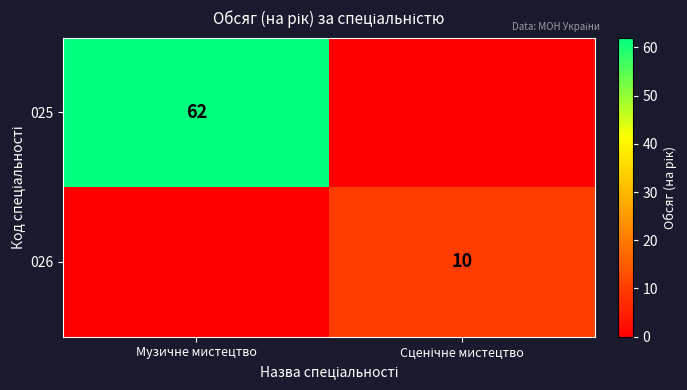

At how many categories does at least one series exceed 9?

2